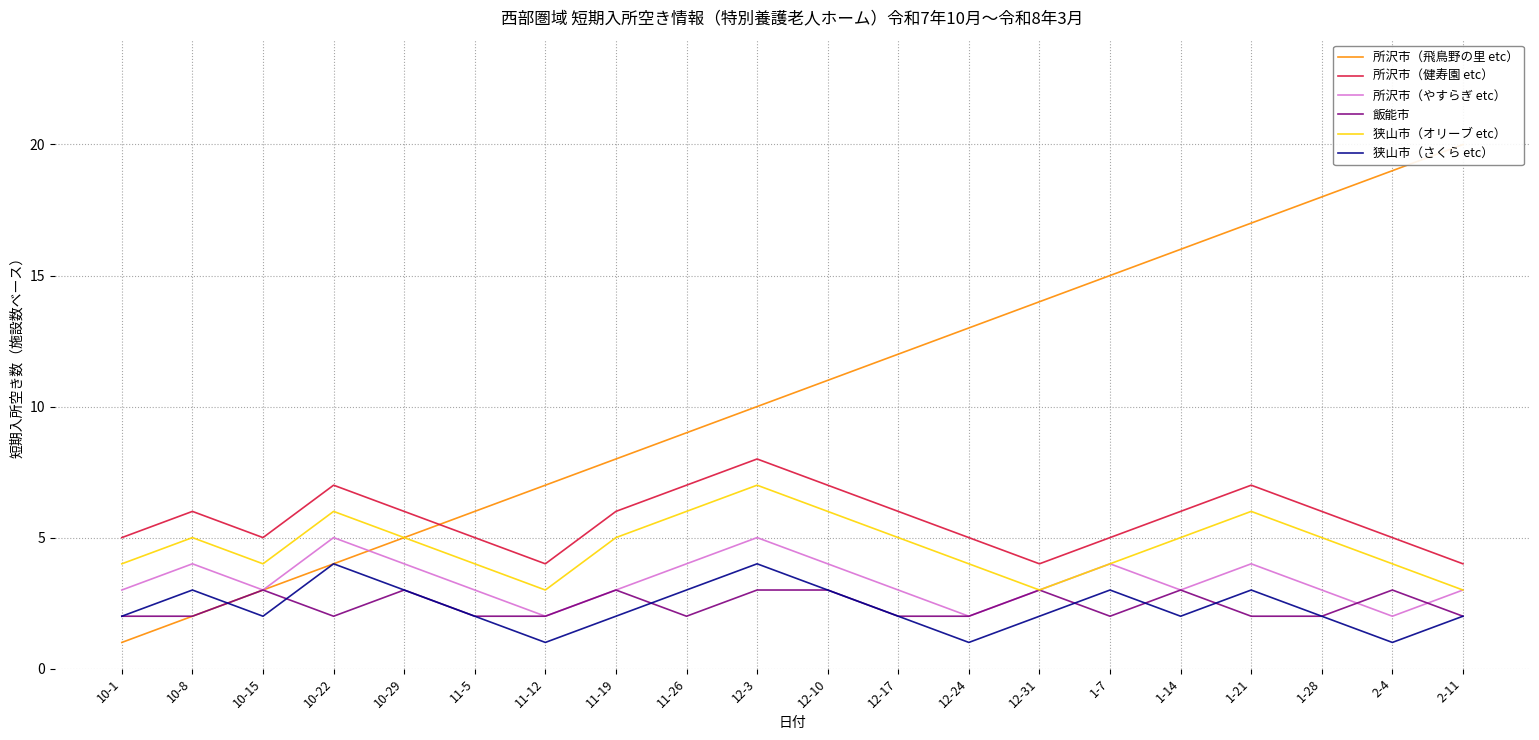

Between 1-14 and 10-29, which is larger?

1-14